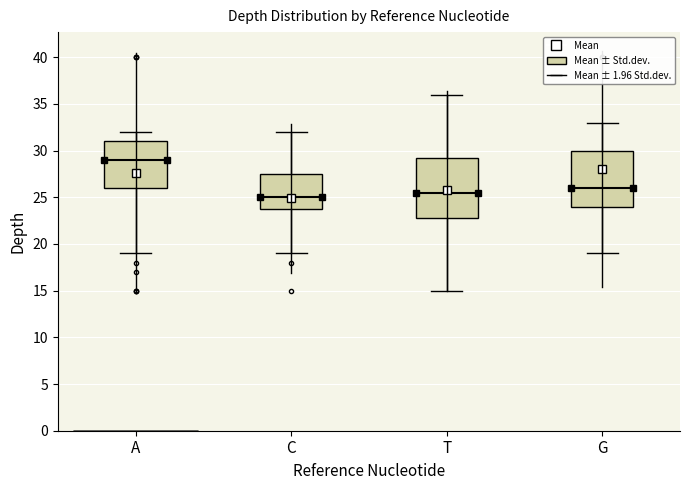

Reading left to right, read every box against the y-axis: the position of its median line, the range the box covers, and the ends of its whiskers. The values are not printed on the chart, so give them approximately, as read against the axis.

A: median 29.0, box 26.0 to 31.0, whiskers 19.0 to 32.0
C: median 25.0, box 24.0 to 27.5, whiskers 19.0 to 32.0
T: median 25.5, box 23.0 to 29.5, whiskers 15.0 to 36.0
G: median 26.0, box 24.0 to 30.0, whiskers 19.0 to 33.0